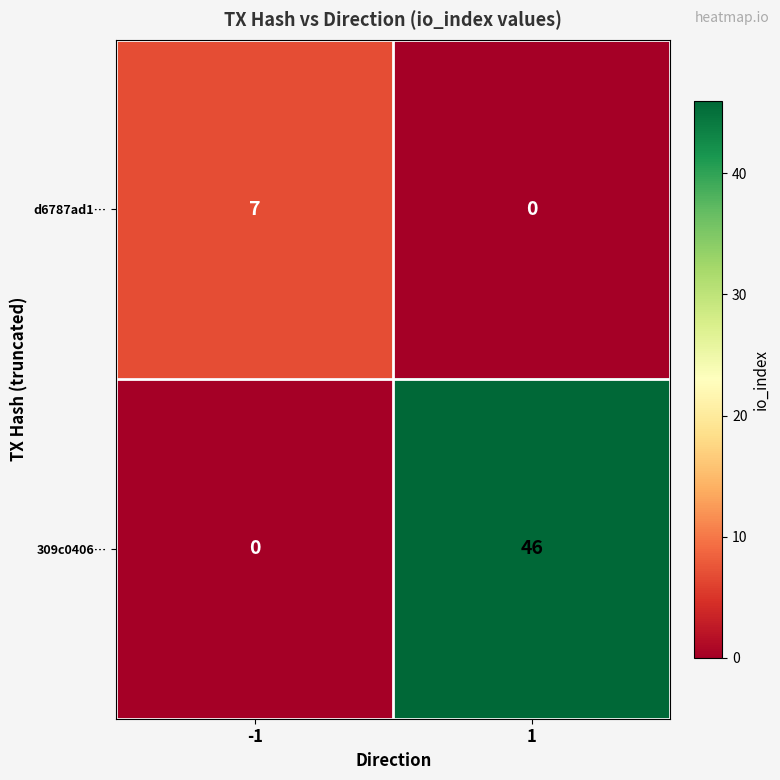

Reading right to left, transcribe all the data shown in this chart.

d6787ad1…: 1=0	-1=7
309c0406…: 1=46	-1=0